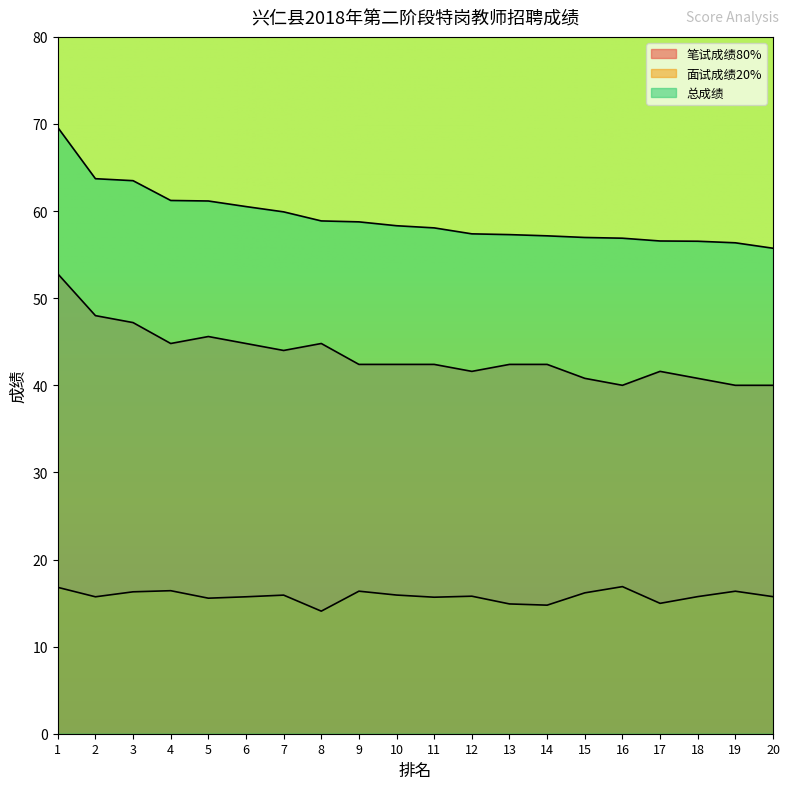

True or false: 笔试成绩80% and 总成绩 intersect in this chart.

False